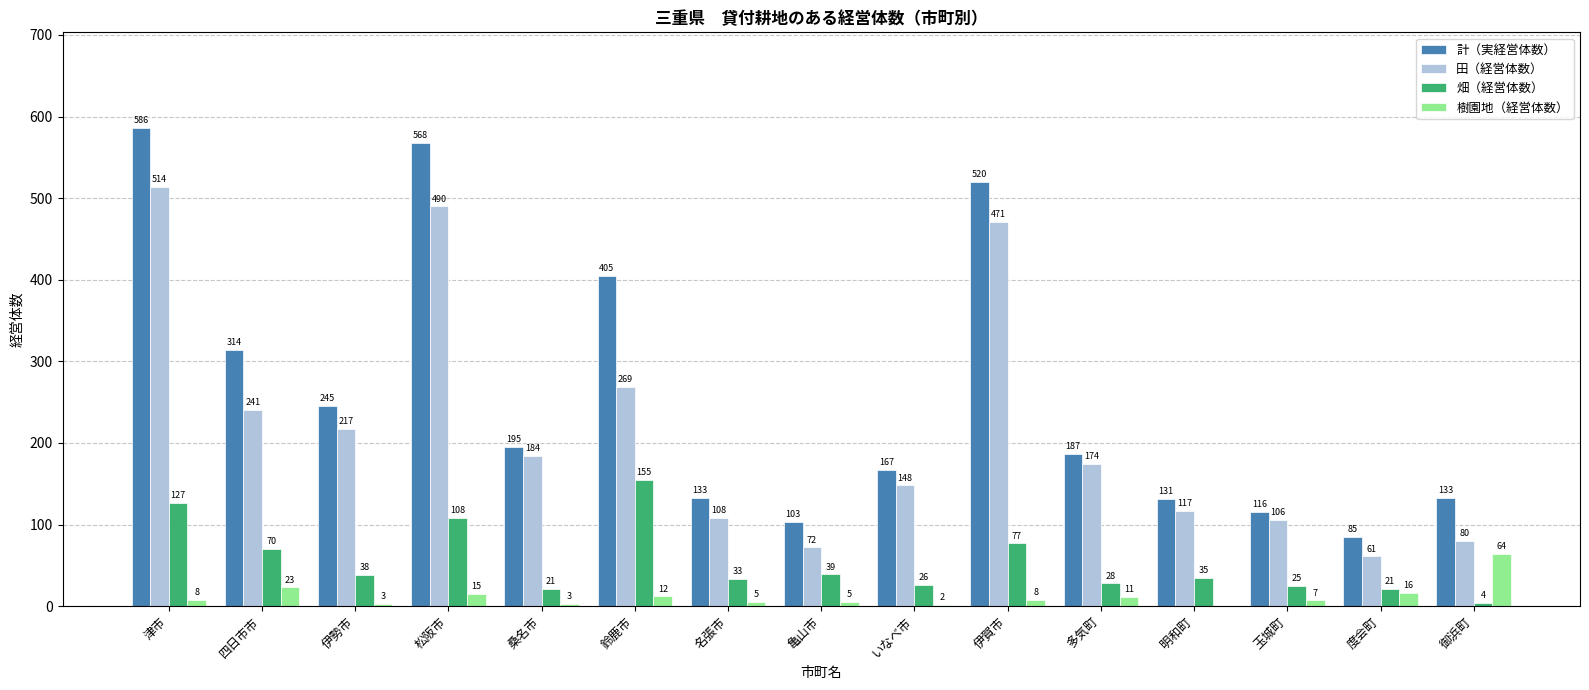

What is the difference between the 畑（経営体数） values at 明和町 and 御浜町?

31